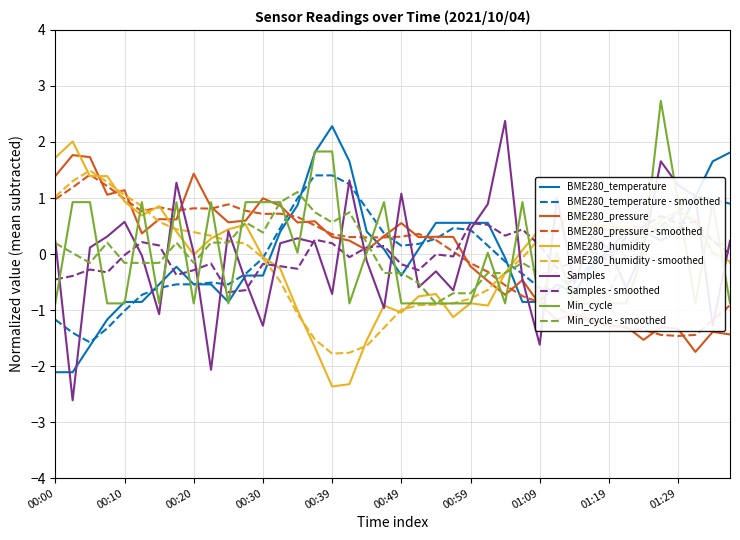

In Min_cycle, how many points are higher than both neighbors (excluding endpoints)?

9